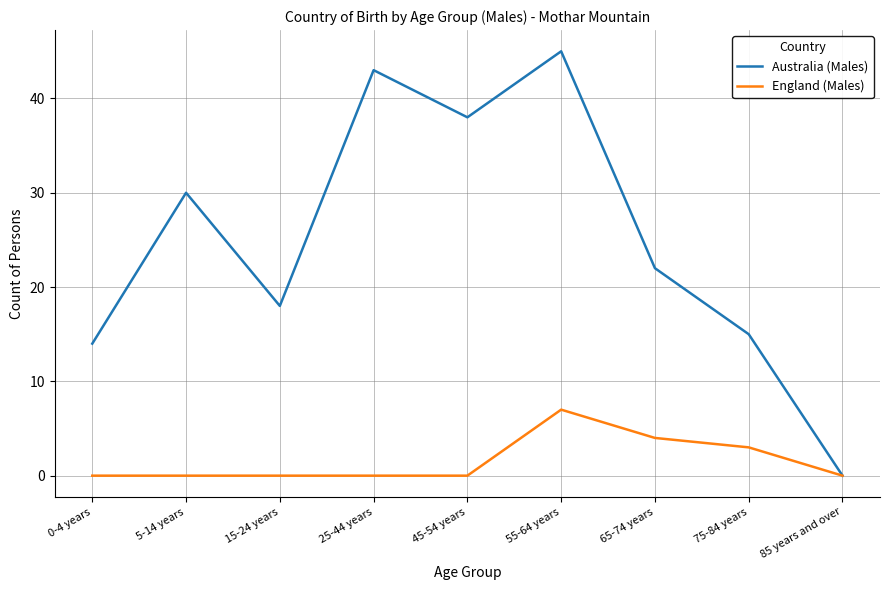

Which series has the largest range (max minus min)?

Australia (Males)